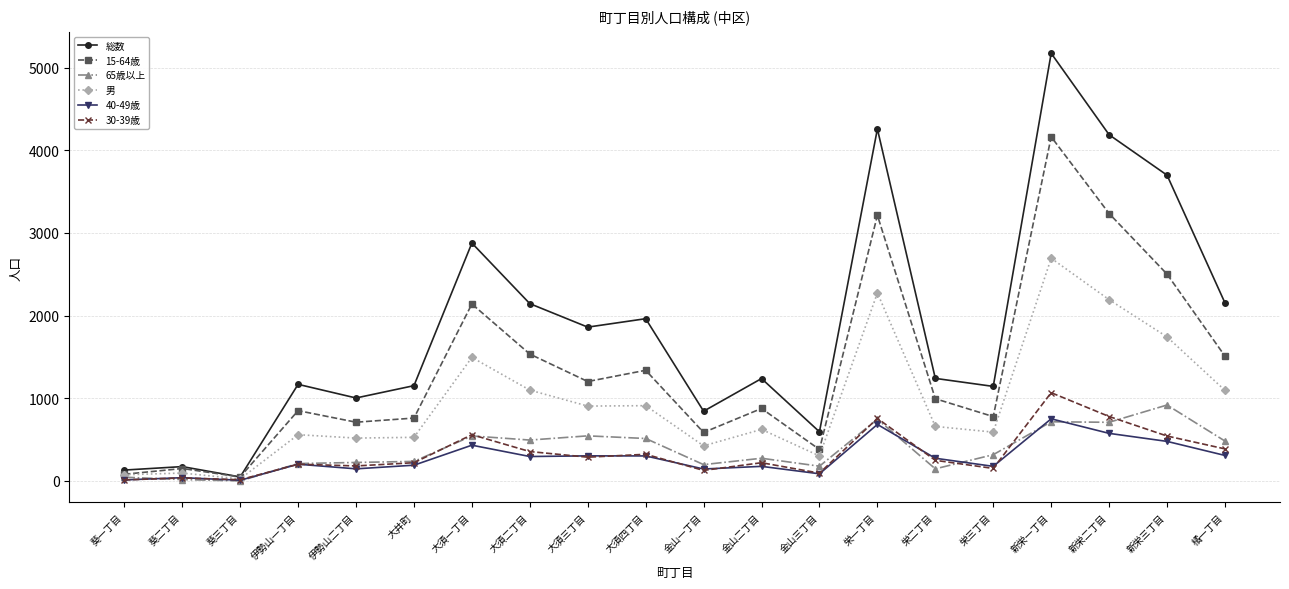

What is the sum of all 65歳以上 values?

7508